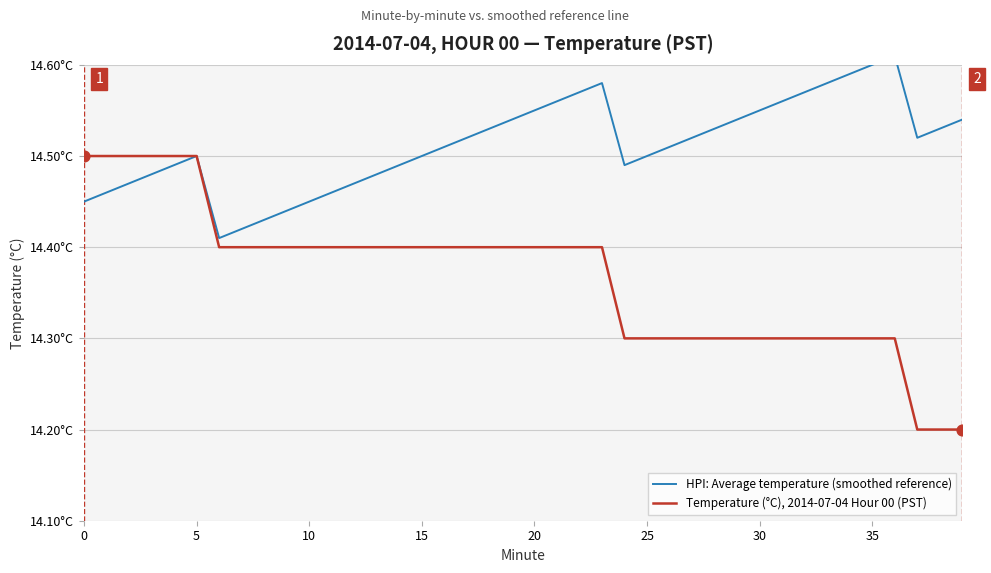

Is the value of HPI: Average temperature (smoothed reference) at 30 greater than the value of Temperature (°C), 2014-07-04 Hour 00 (PST) at 12?

Yes